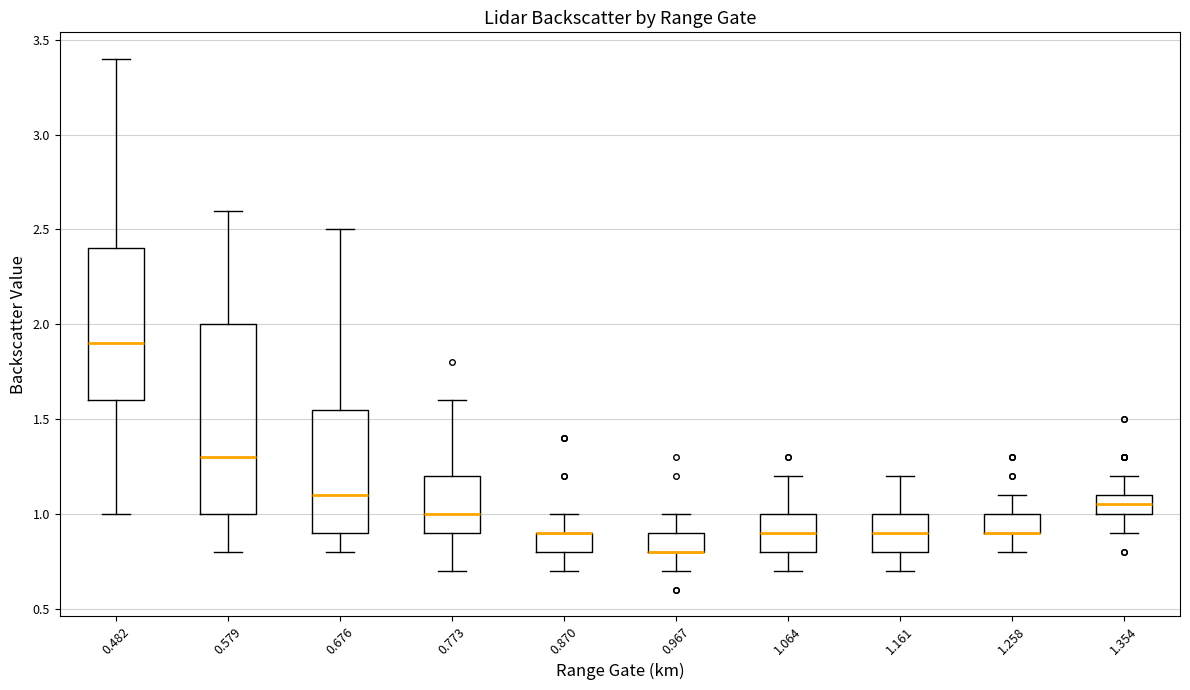

Where does the lower whisker of the box at x = 1.064 end on the y-axis? The values are not printed on the chart, so give them approximately, as read against the axis.

0.70